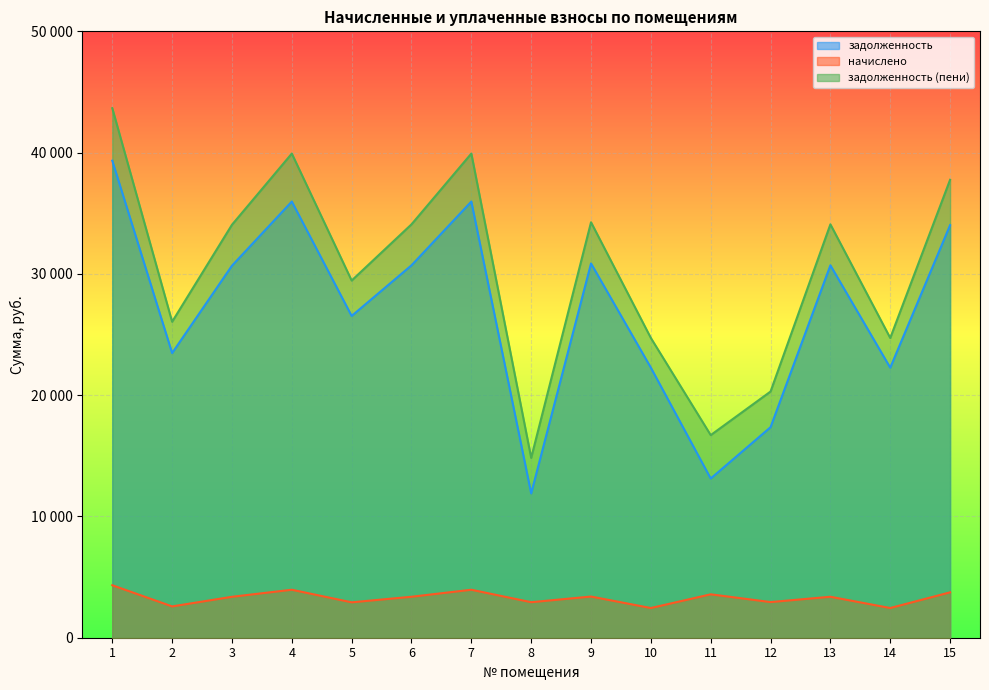

What is the maximum value for задолженность?

39335.3